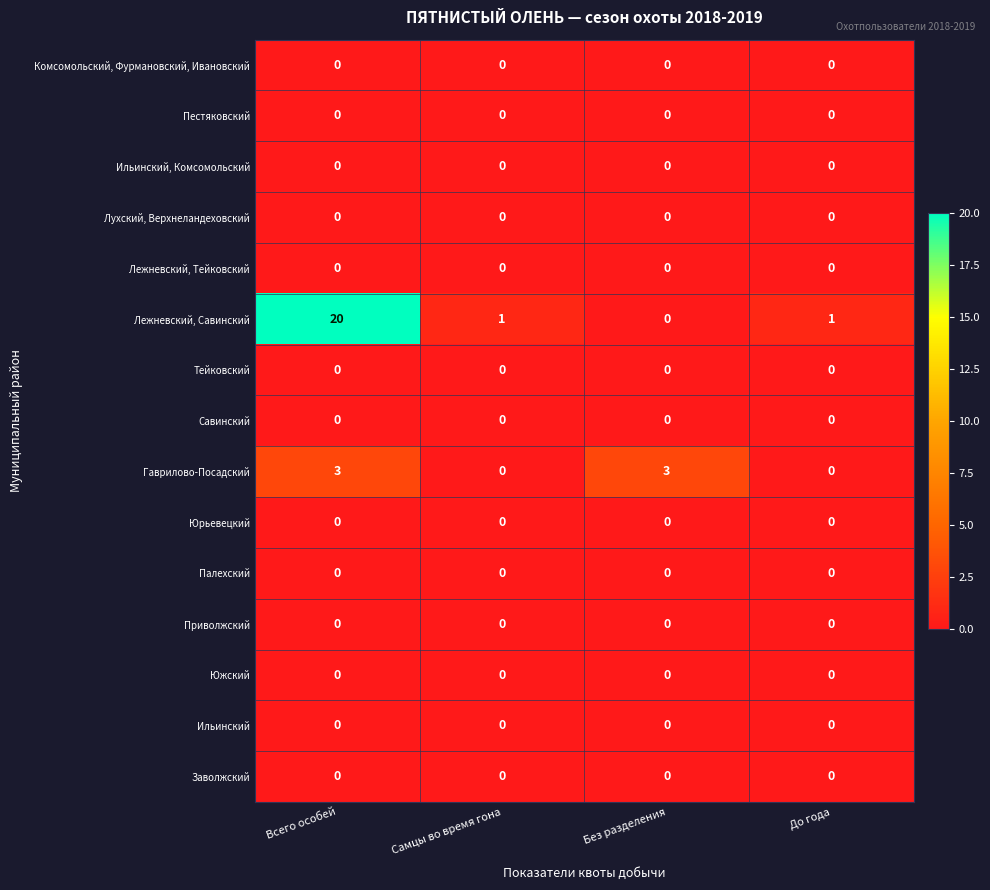

At which category does the chart reach its peak across all series?

Всего особей